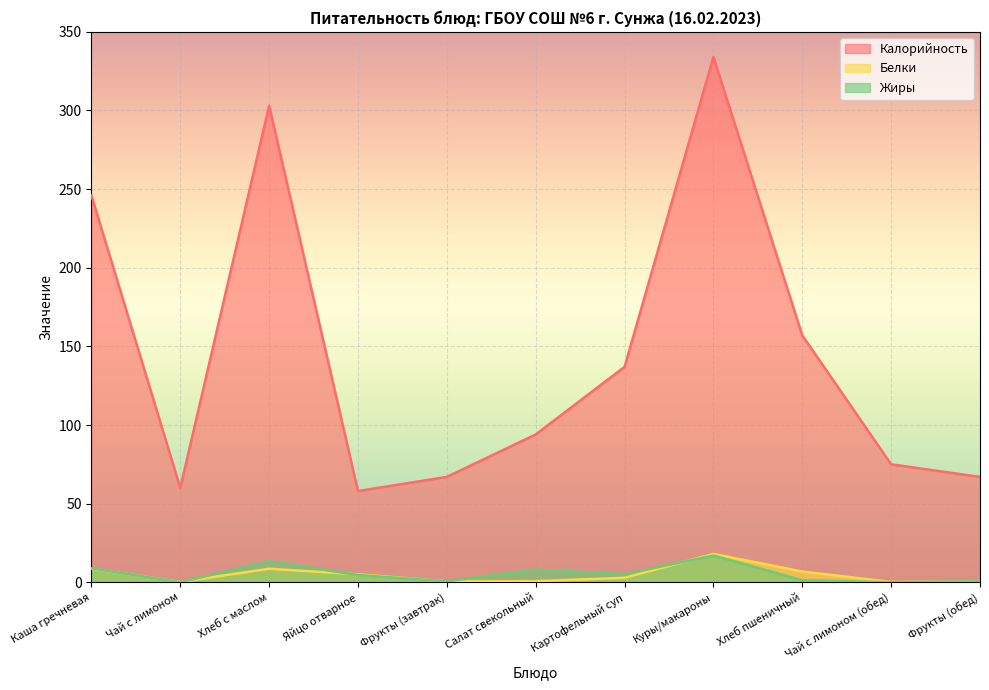

The Калорийность series shows 146.4 at Каша гречневая. True or false?

False